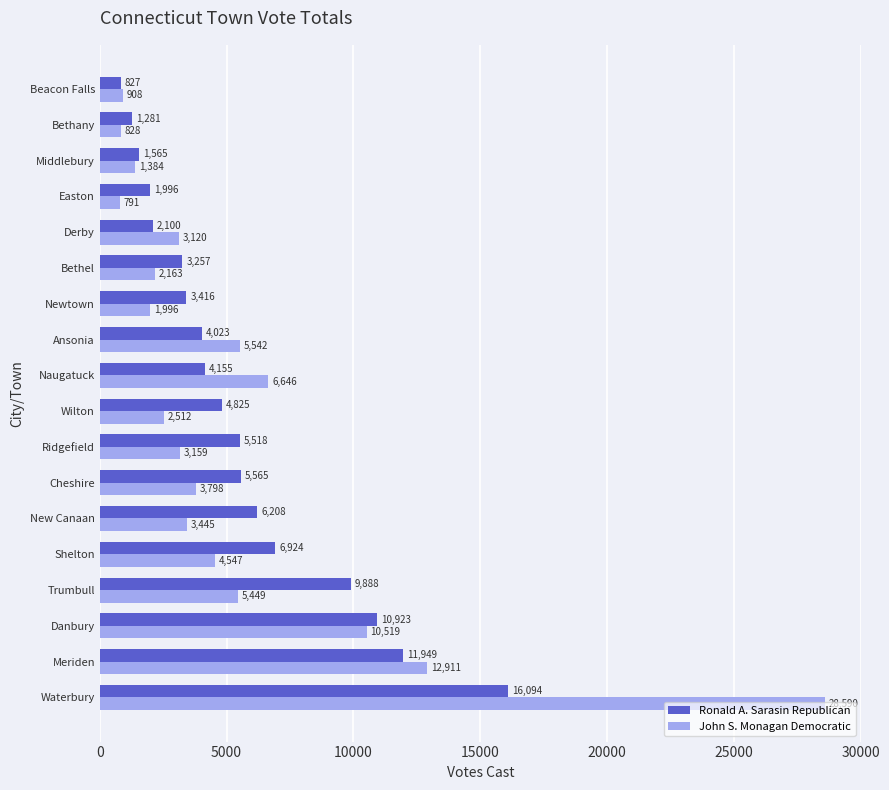

What is the maximum value shown in the chart?

28590